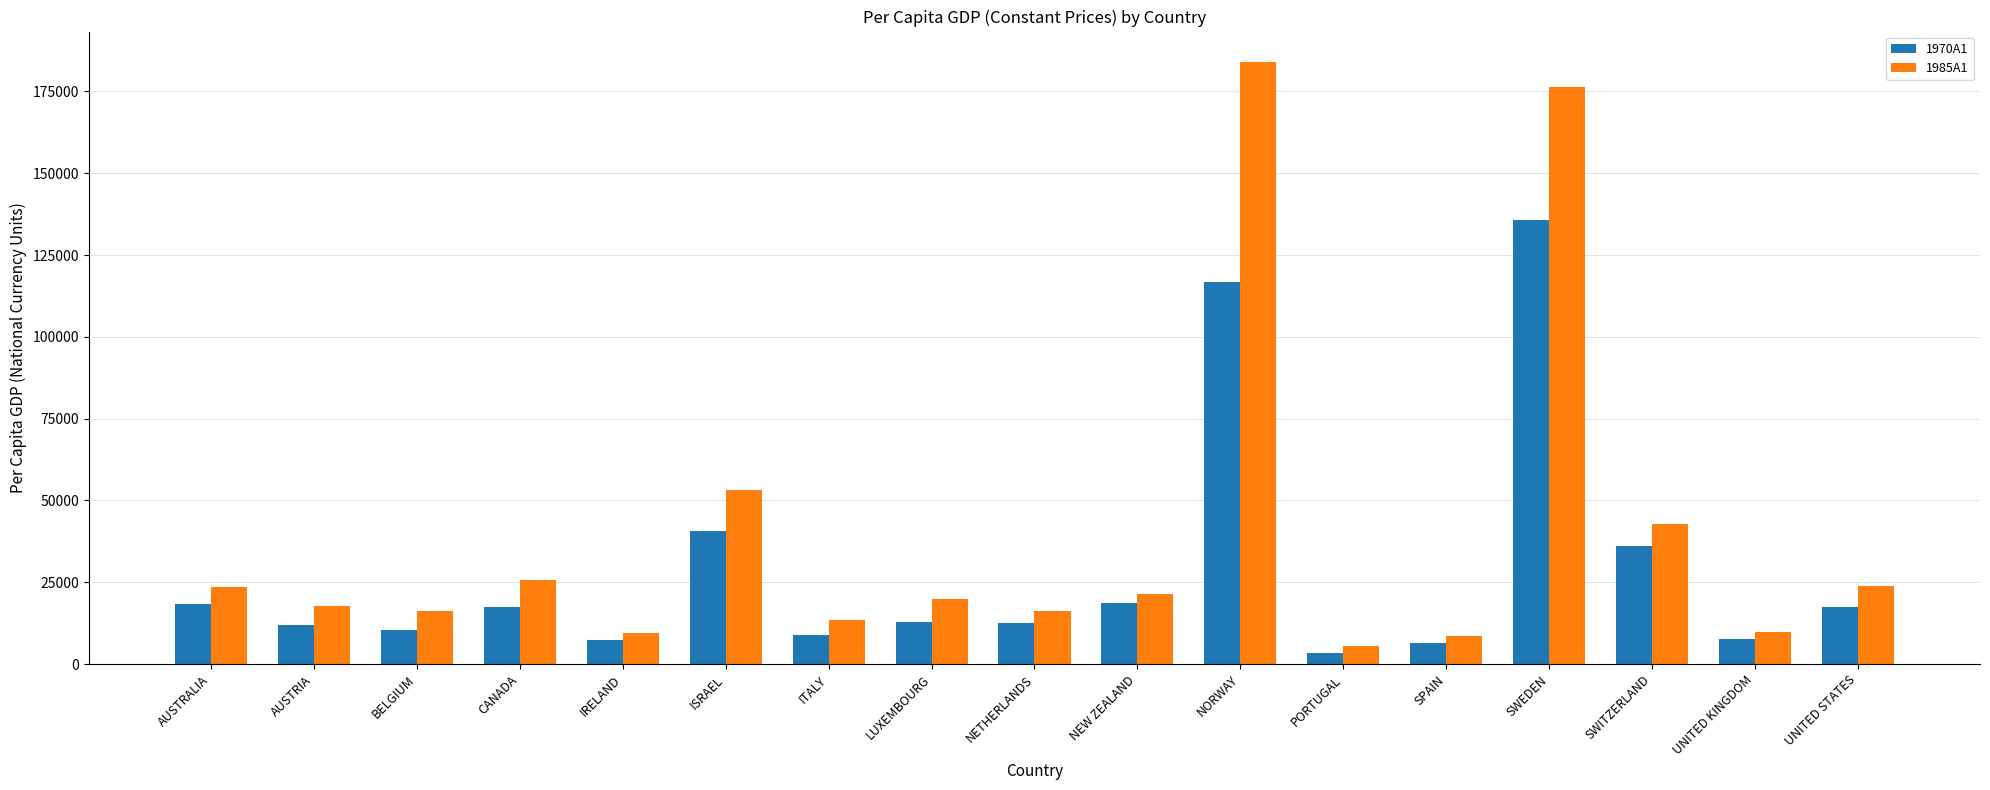

Where does the 1985A1 series first go above 19846?

AUSTRALIA